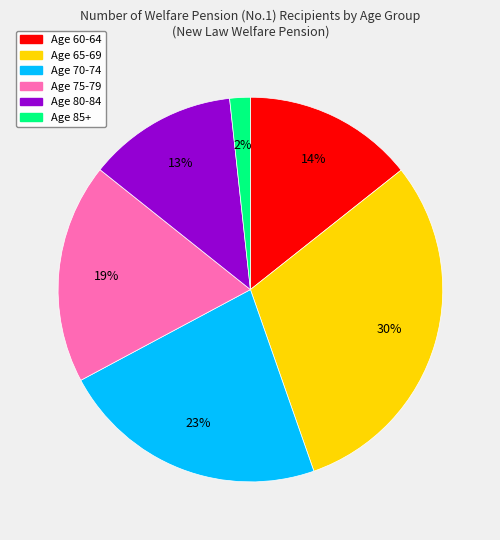

To the nearest percent, what is the average slice percentage?

17%